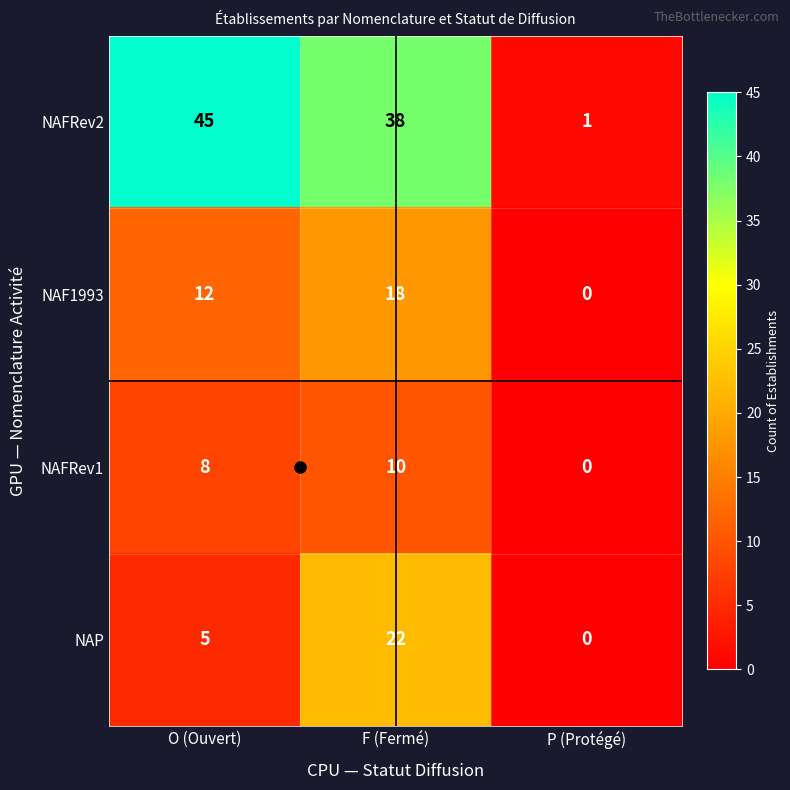

Which series has the widest spread of values?

NAFRev2